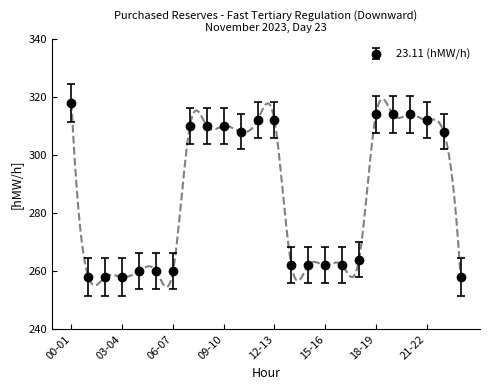

How many values are below 308?

12